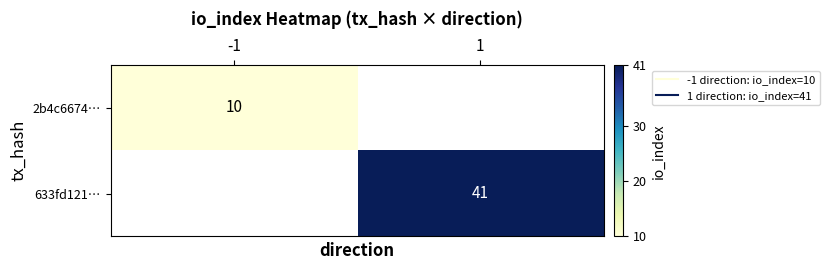

At -1, list the series in order from largest to smallest.

2b4c6674…, 633fd121…